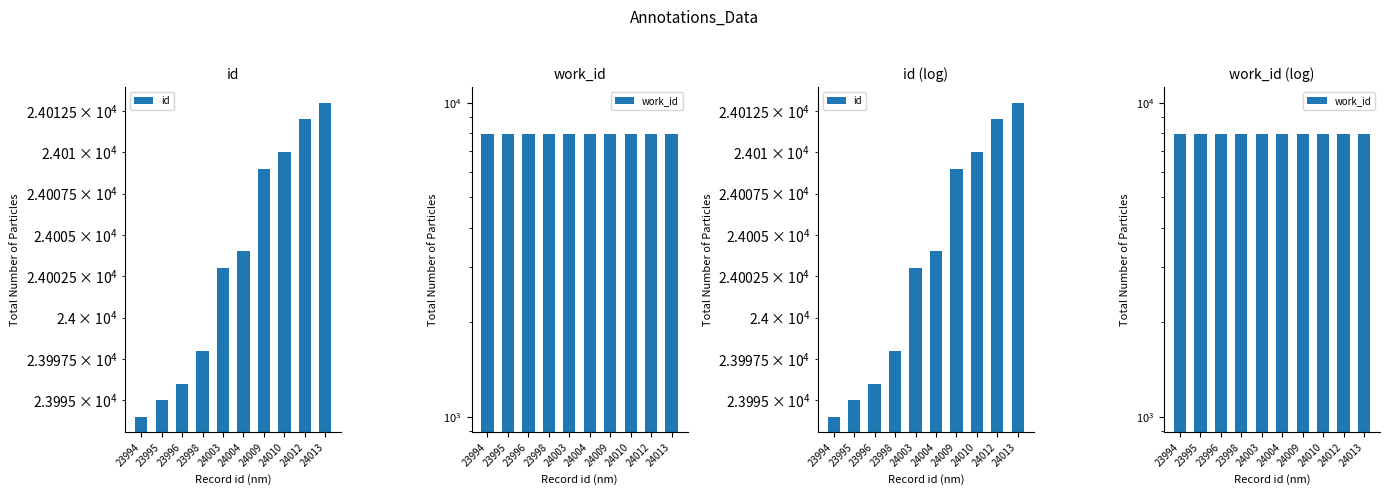

Rank the series by their average value, from highest to lowest.

id, work_id